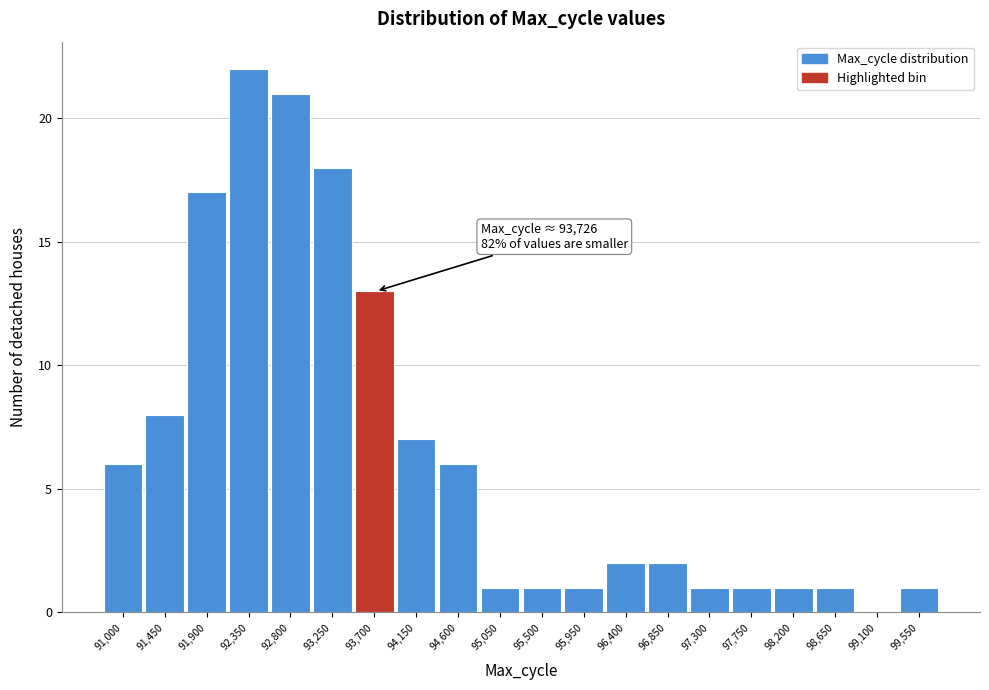

Reading right to left, transcribe all the data shown in this chart.

99,550=1	99,100=0	98,650=1	98,200=1	97,750=1	97,300=1	96,850=2	96,400=2	95,950=1	95,500=1	95,050=1	94,600=6	94,150=7	93,700=13	93,250=18	92,800=21	92,350=22	91,900=17	91,450=8	91,000=6